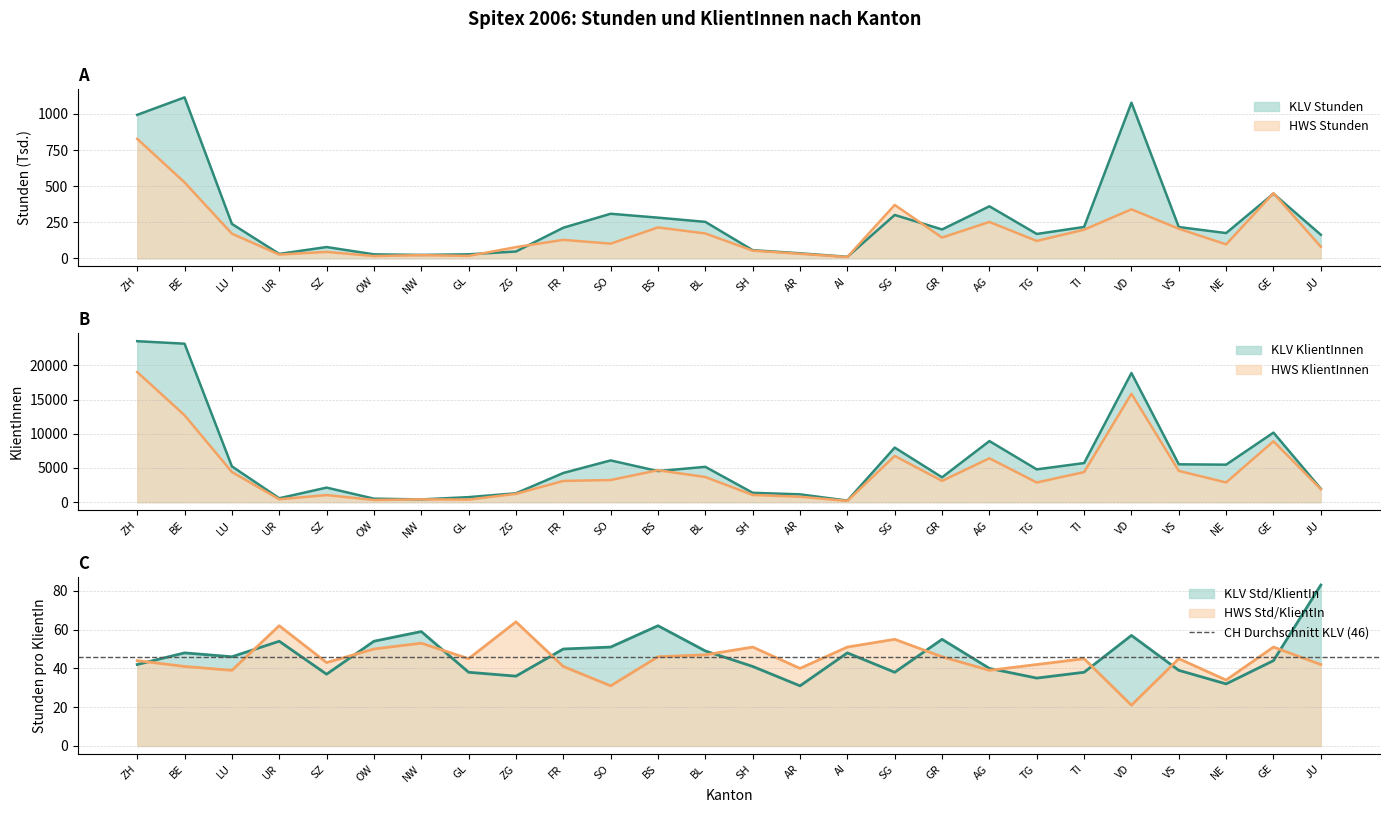

The value of KLV Std/KlientIn at AG is 63.1. True or false?

False